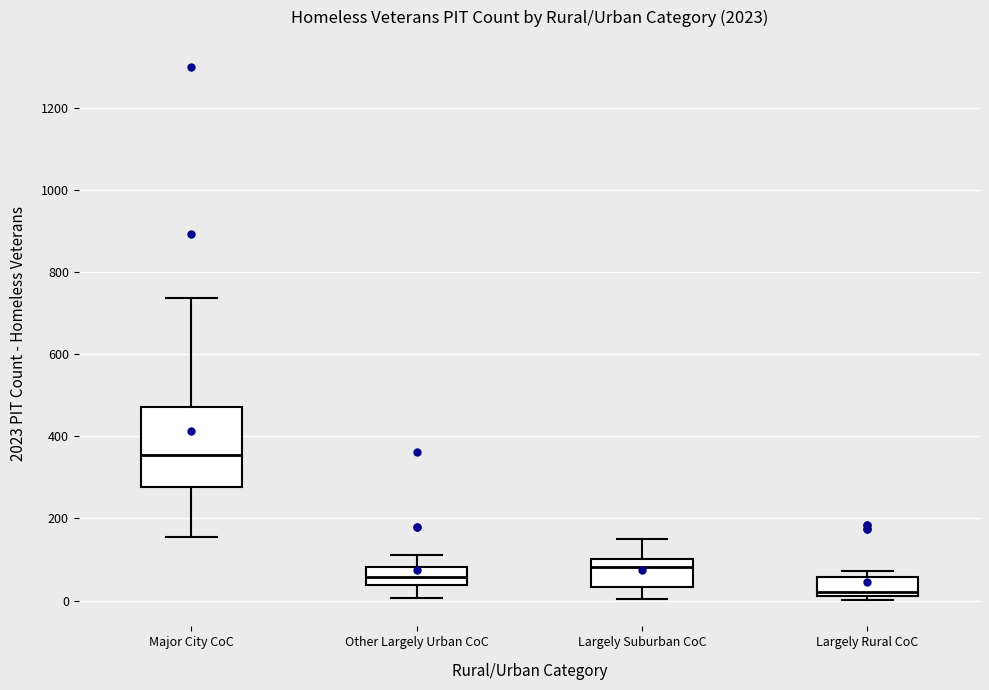

Comparing the boxes themselves (not the whiskers), which one is the tallest?

Major City CoC